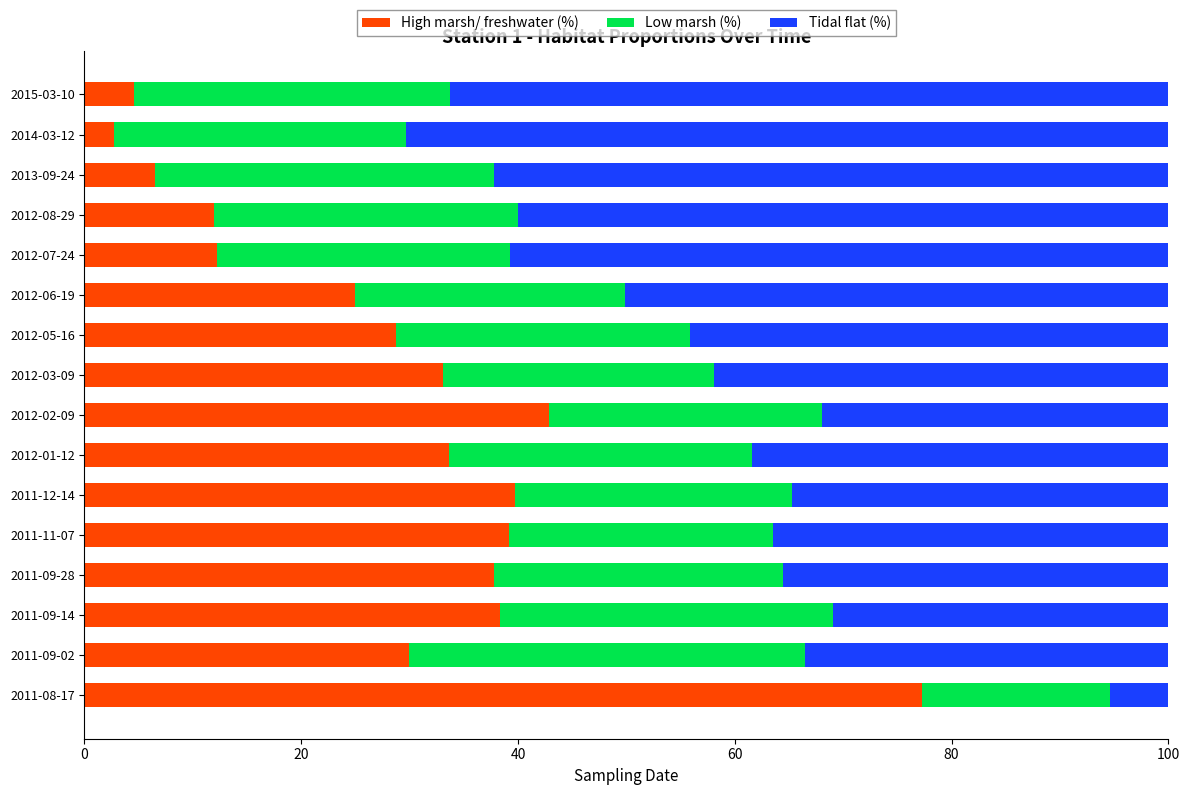

What is the total value across all series at 2015-03-10?

100.0